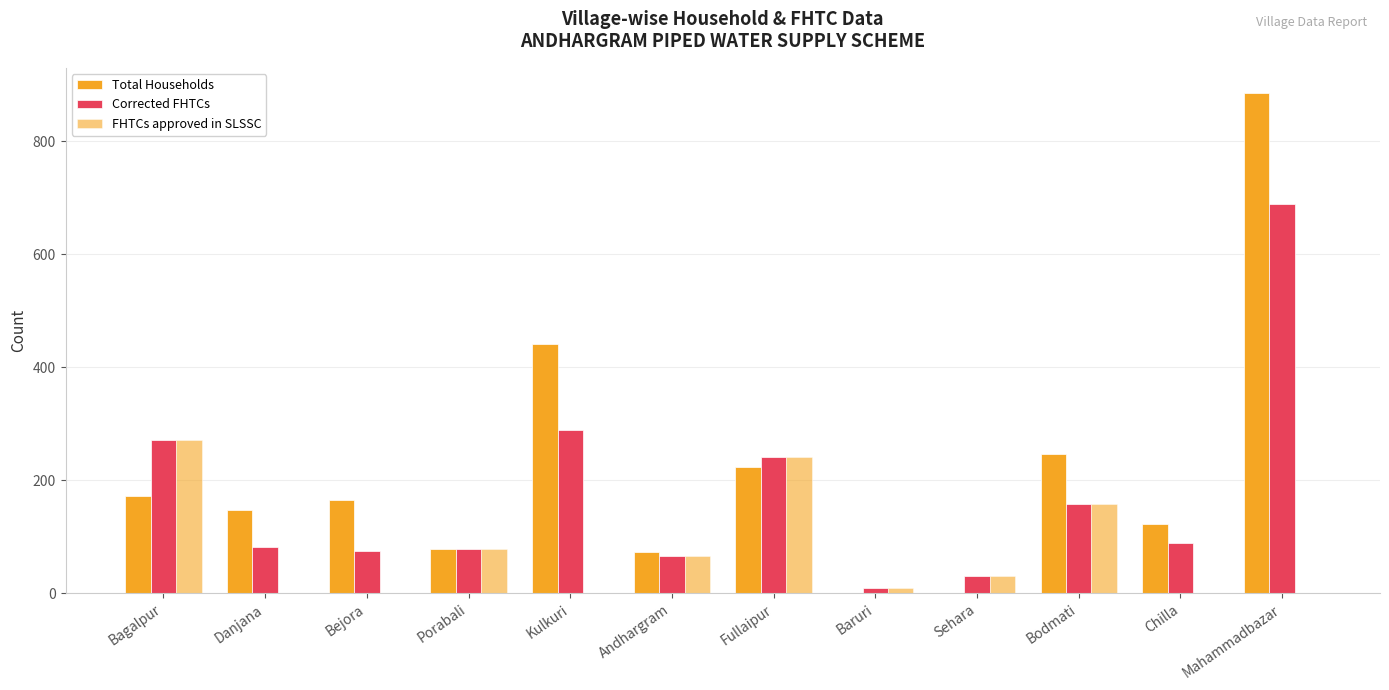

What position from the right is Kulkuri?

8